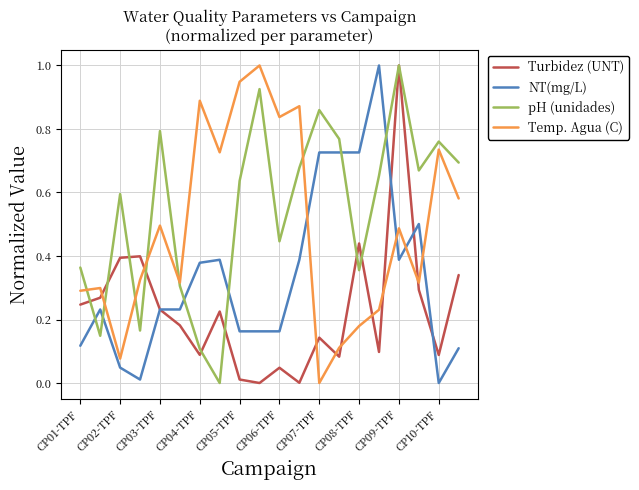

How many distinct data groups are displayed?

4